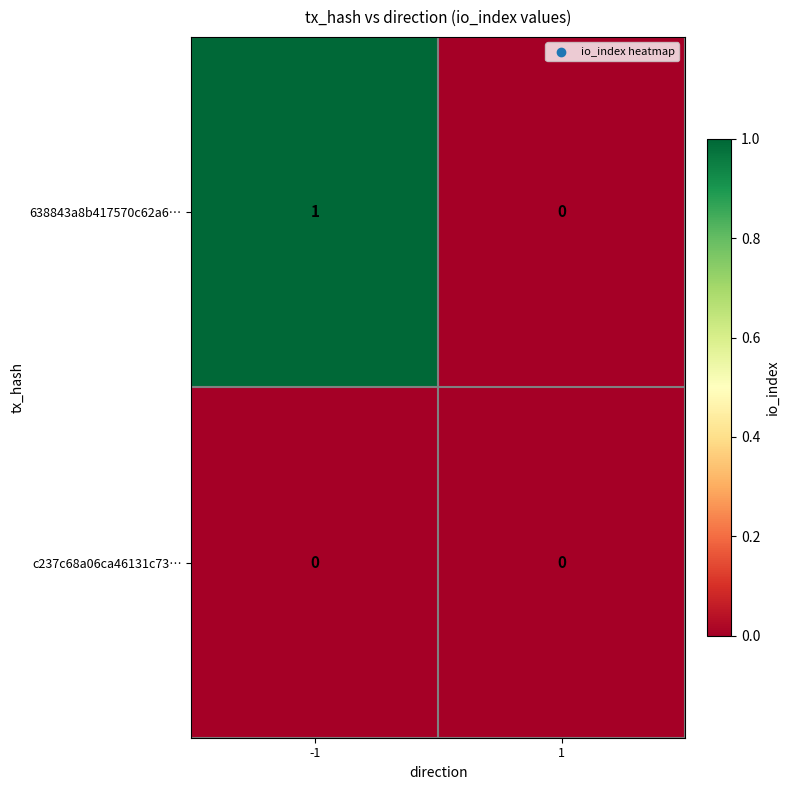

Between -1 and 1, which series saw the biggest shift?

638843a8b417570c62a6…